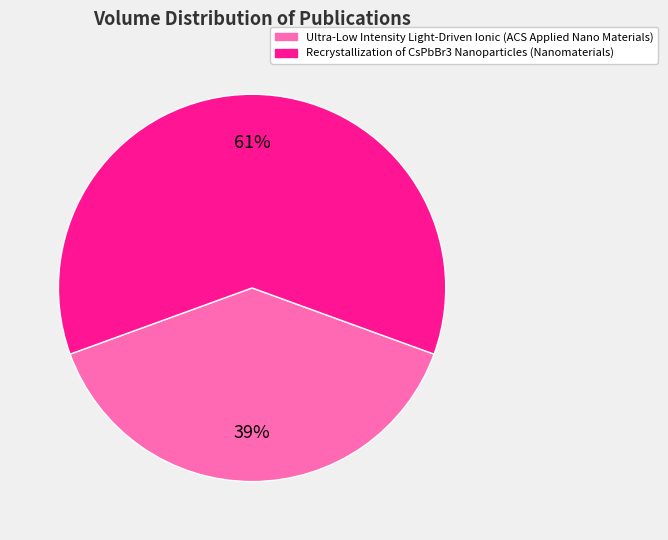

To the nearest percent, what portion does Ultra-Low Intensity Light-Driven Ionic (ACS Applied Nano Materials) represent?

39%